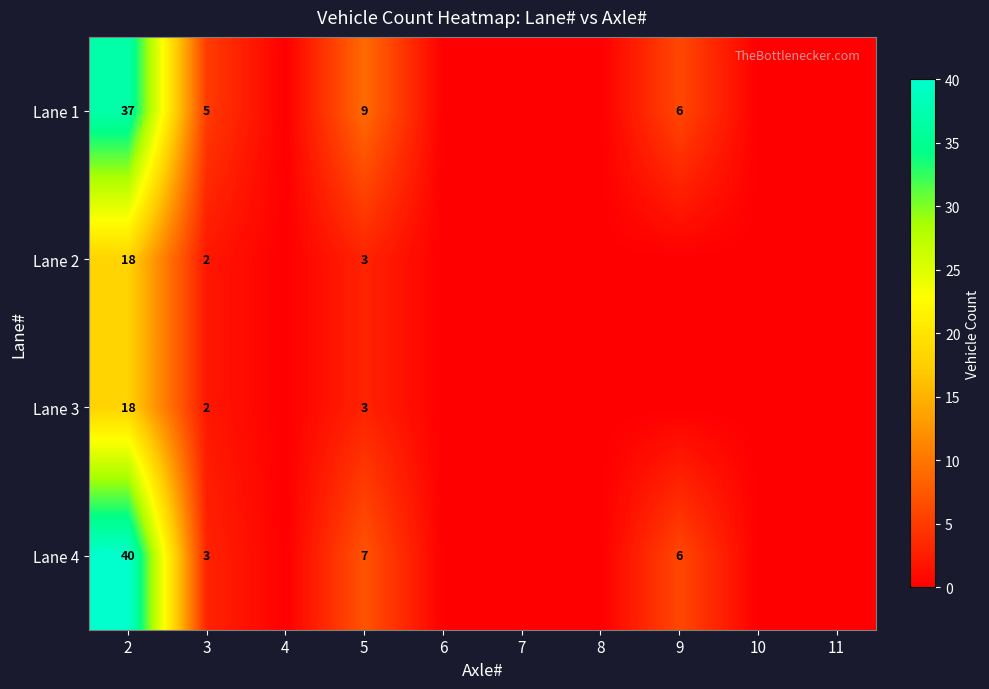

The Lane 1 series shows 63 at 2. True or false?

False